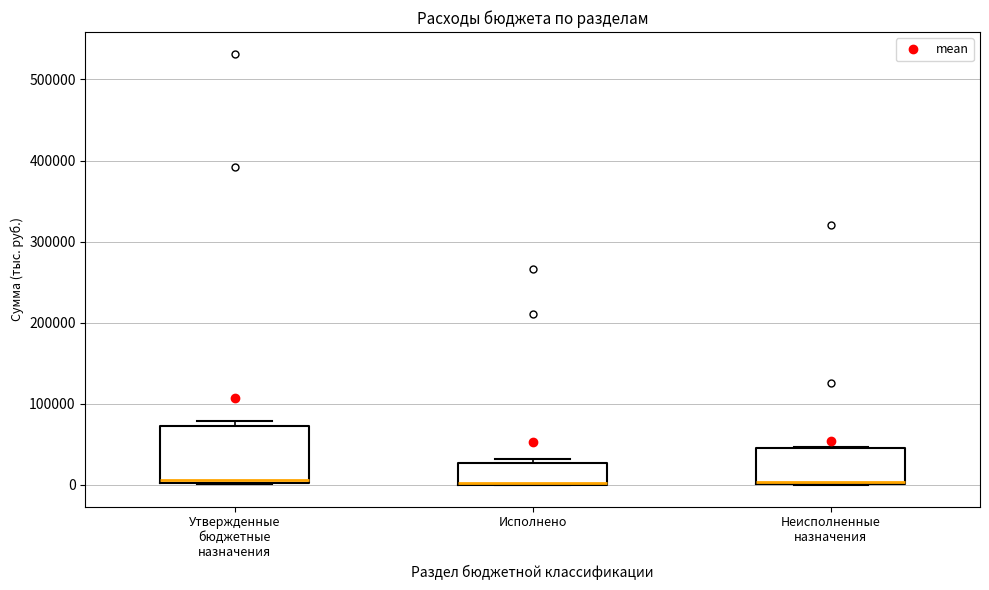

Reading left to right, read every box against the y-axis: the position of its median line, the range the box covers, and the ends of its whiskers. The values are not printed on the chart, so give them approximately, as read against the axis.

Утвержденные бюджетные назначения: median 10000, box 0 to 70000, whiskers 0 to 80000
Исполнено: median 0, box 0 to 30000, whiskers 0 to 30000 (just above the box's upper edge)
Неисполненные назначения: median 0, box 0 to 50000, whiskers 0 to 50000